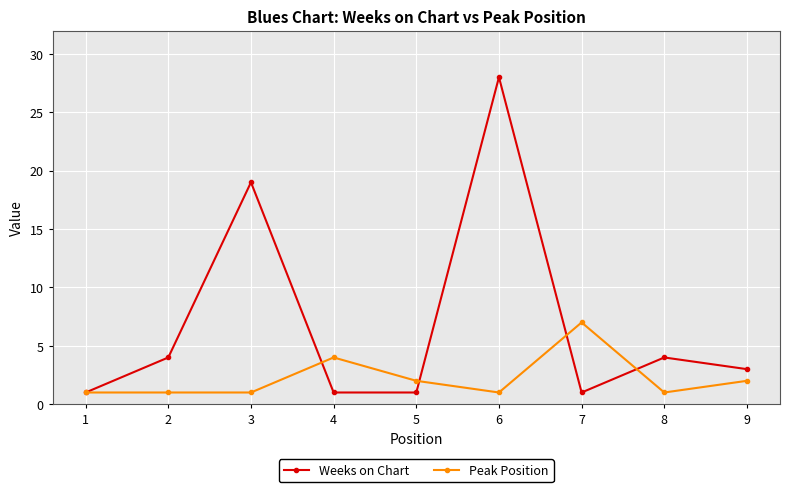

What is the value of the Peak Position point at the 6th from the left?

1